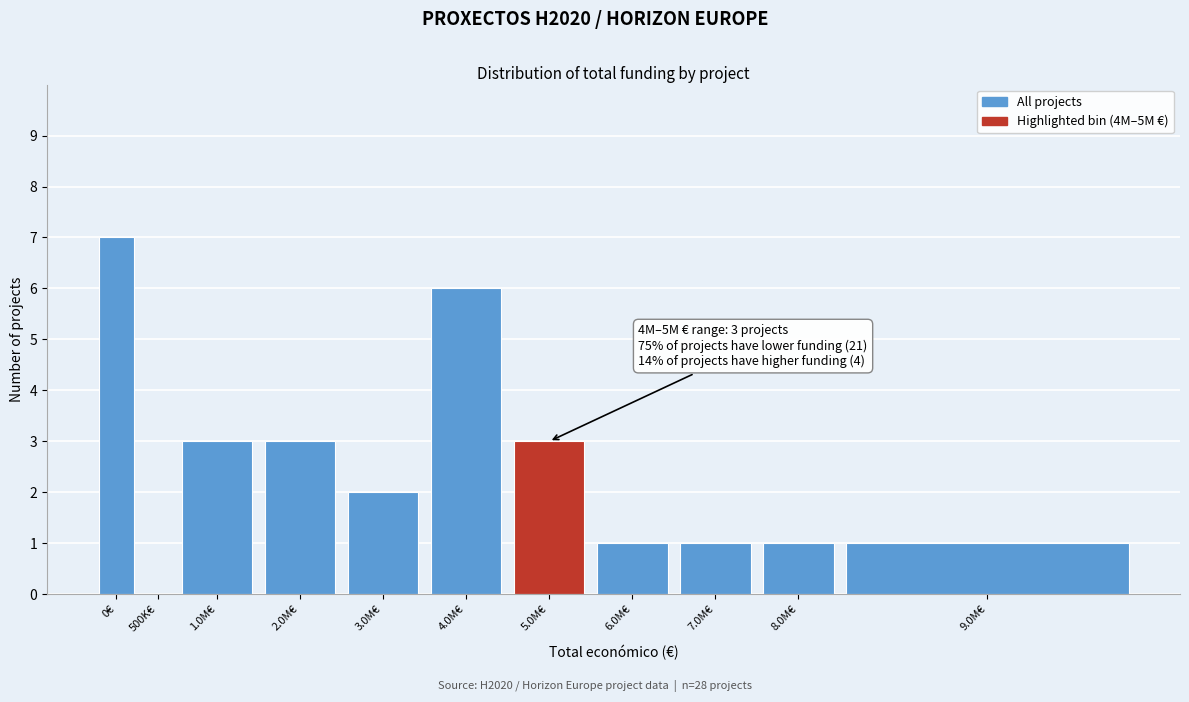

Reading left to right, what are all the values shown in this chart?

0€=7	500K€=0	1.0M€=3	2.0M€=3	3.0M€=2	4.0M€=6	5.0M€=3	6.0M€=1	7.0M€=1	8.0M€=1	9.0M€=1